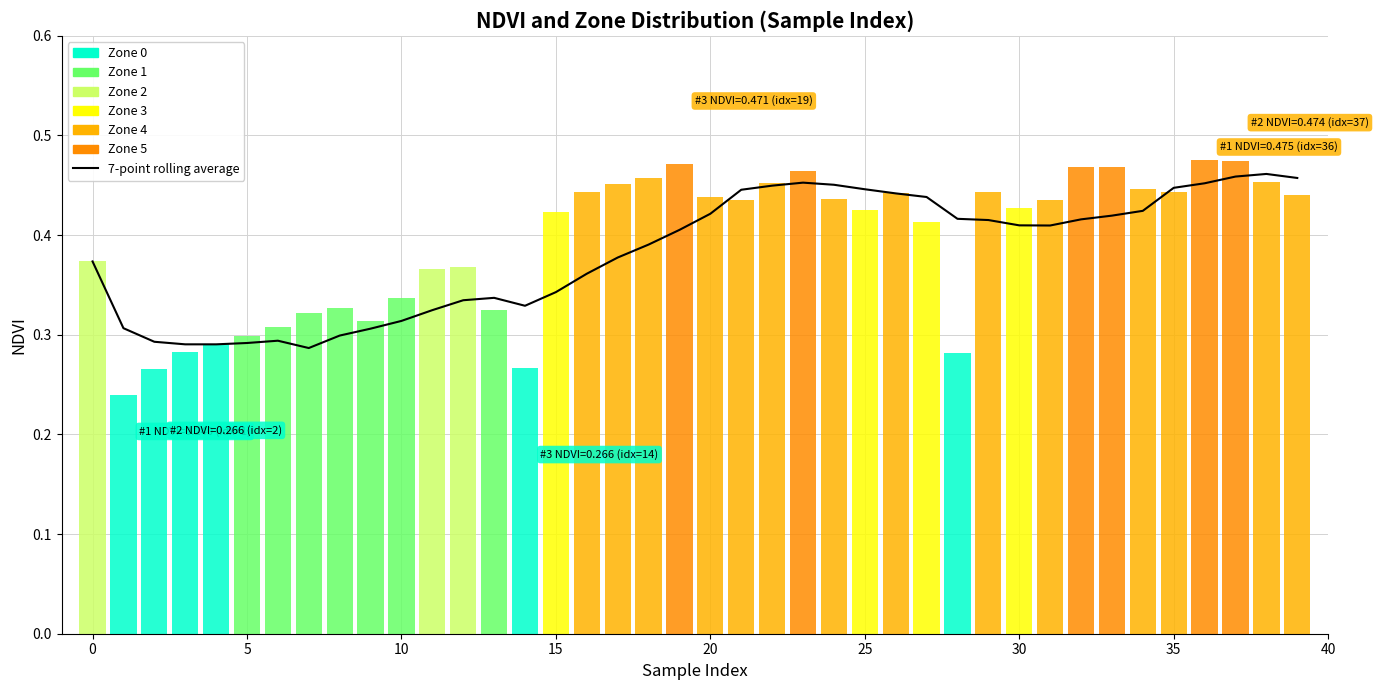

The value at 28 is 0.4. True or false?

True